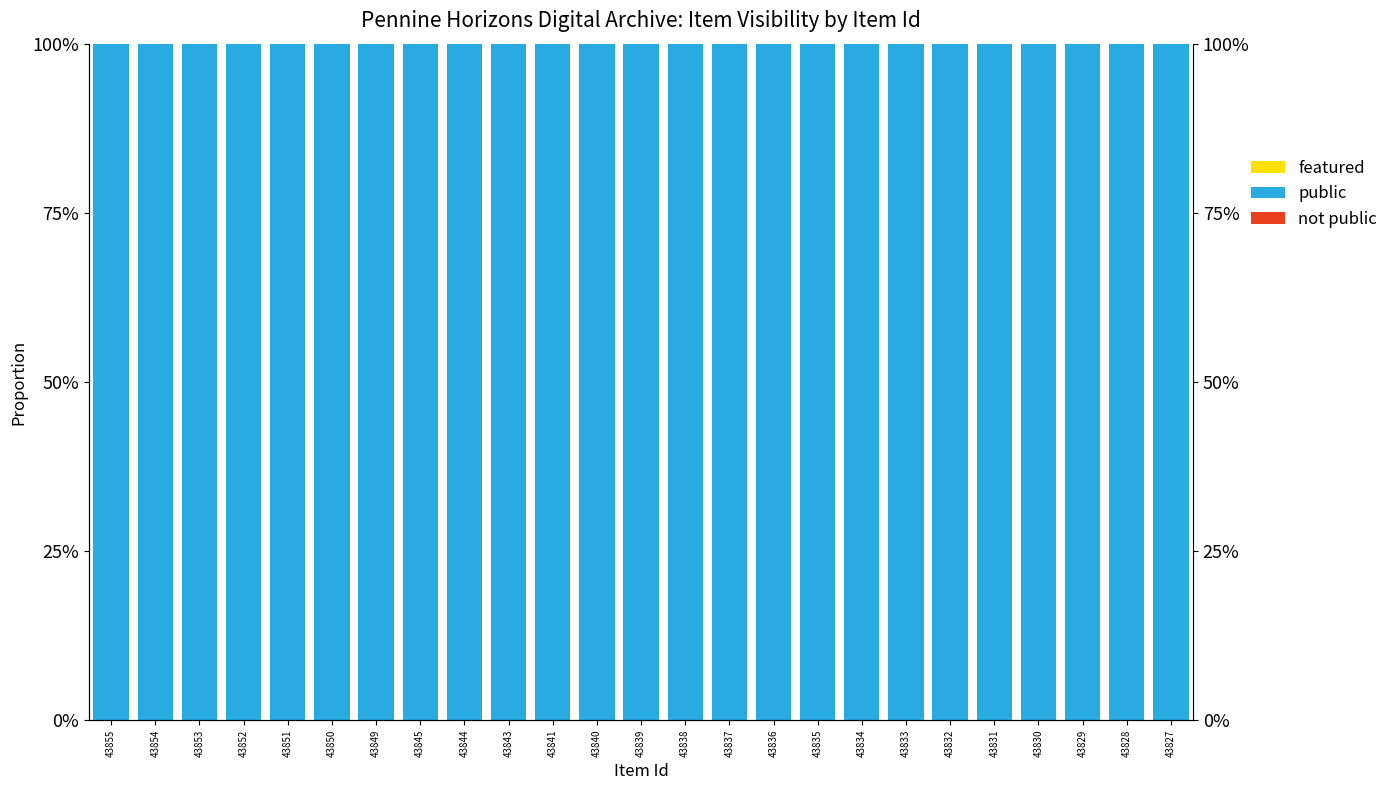

Which category has the lowest value across all series?

43855